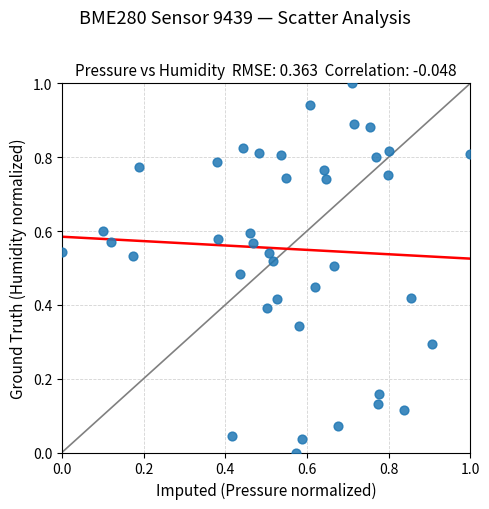

What is the range of Y values (max minus min)?

1.0